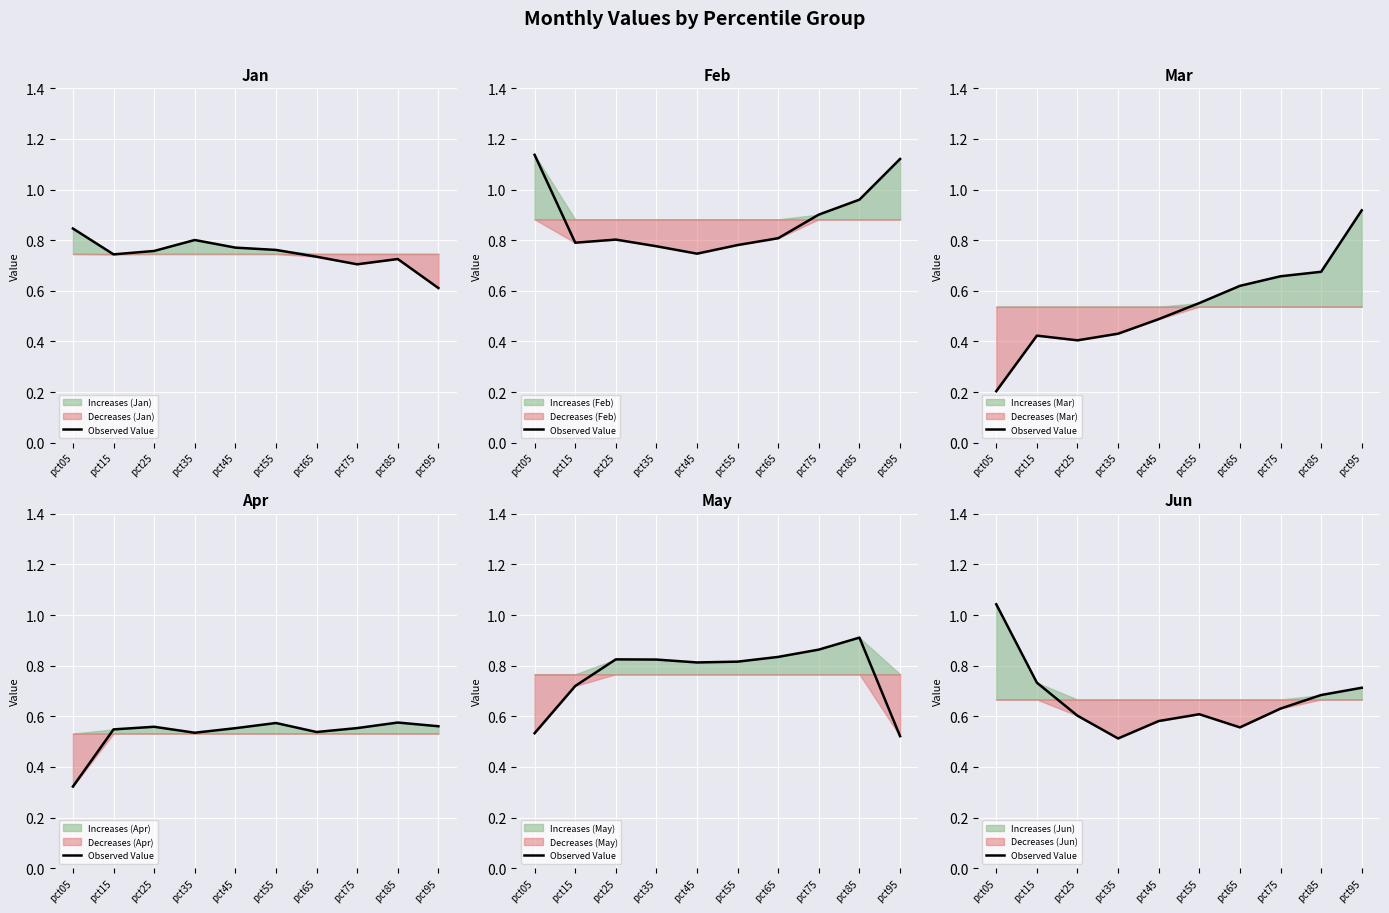

How many data points does each series have?

10